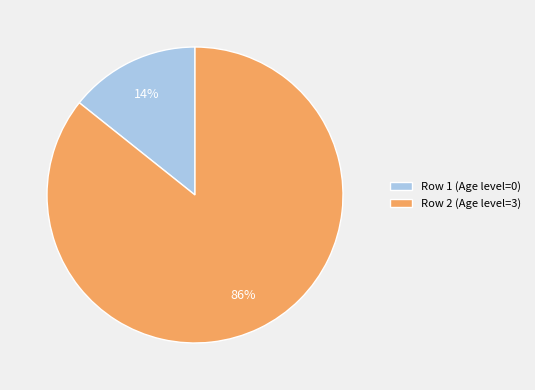

The Row 1 (Age level=0) slice represents 14% of the pie. True or false?

True